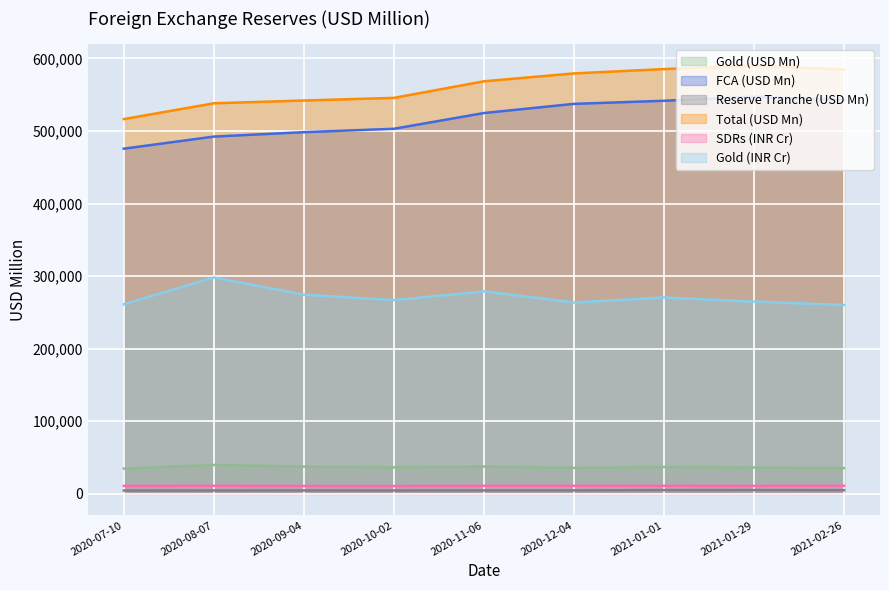

The Reserve Tranche (USD Mn) series shows 1881 at 2020-12-04. True or false?

False